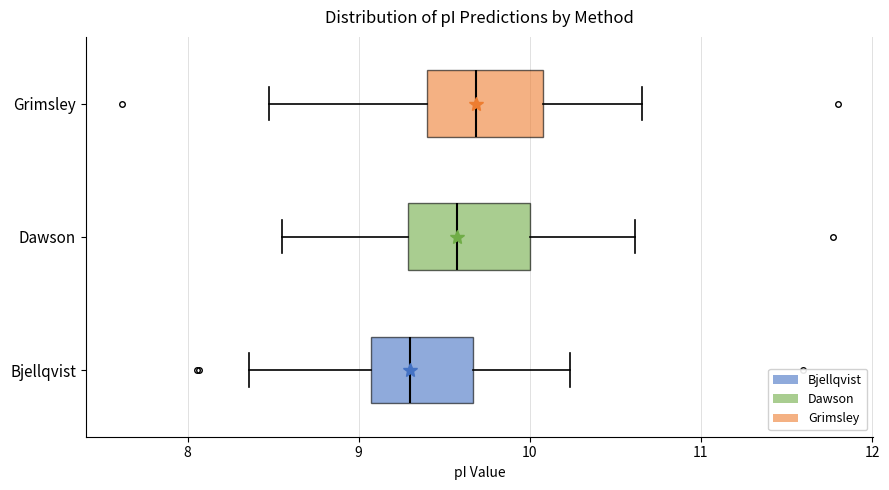

Which box's median line is the furthest to the left?

Bjellqvist